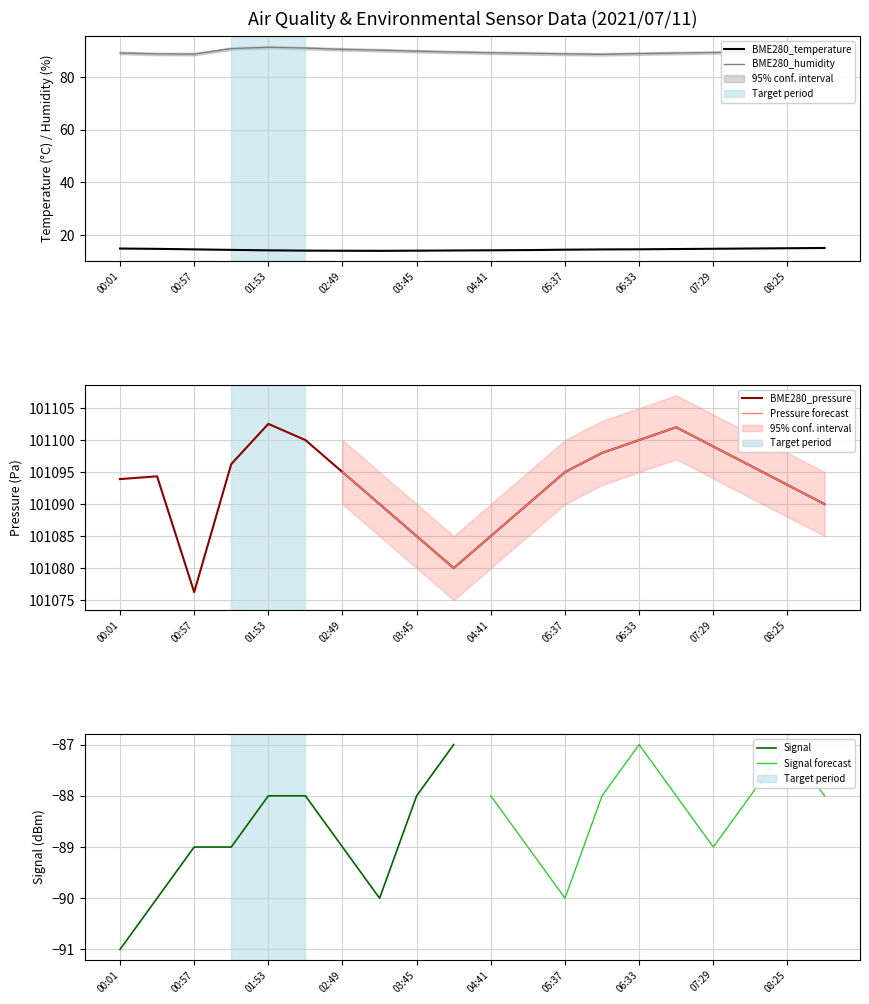

What is the highest value of the BME280_temperature series?

15.1